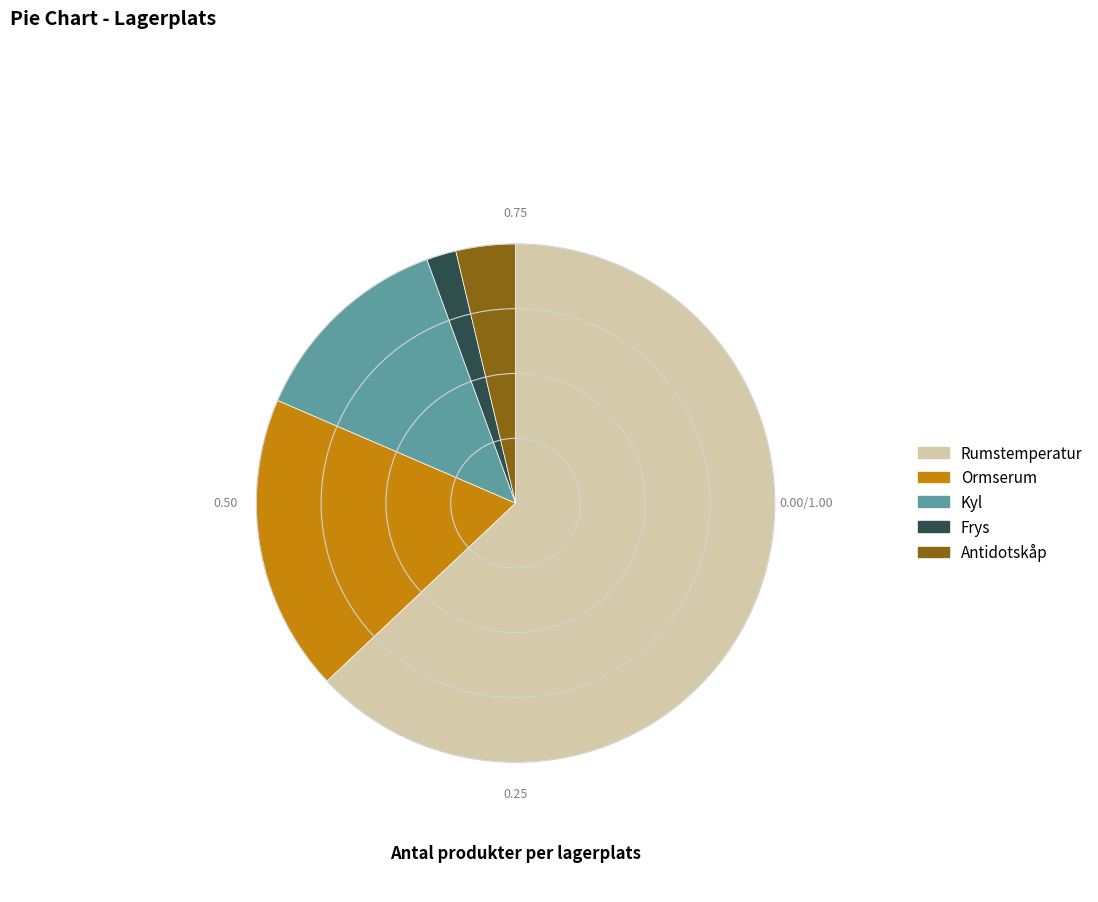

Is there a majority slice in this chart?

Yes